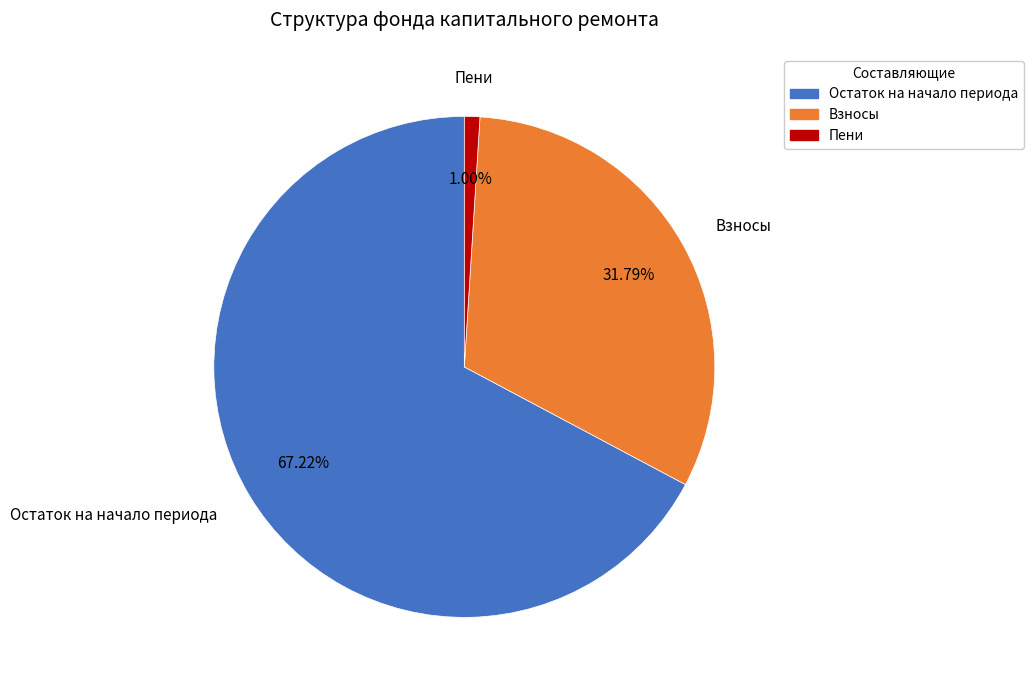

What is the largest slice in the pie chart?

Остаток на начало периода